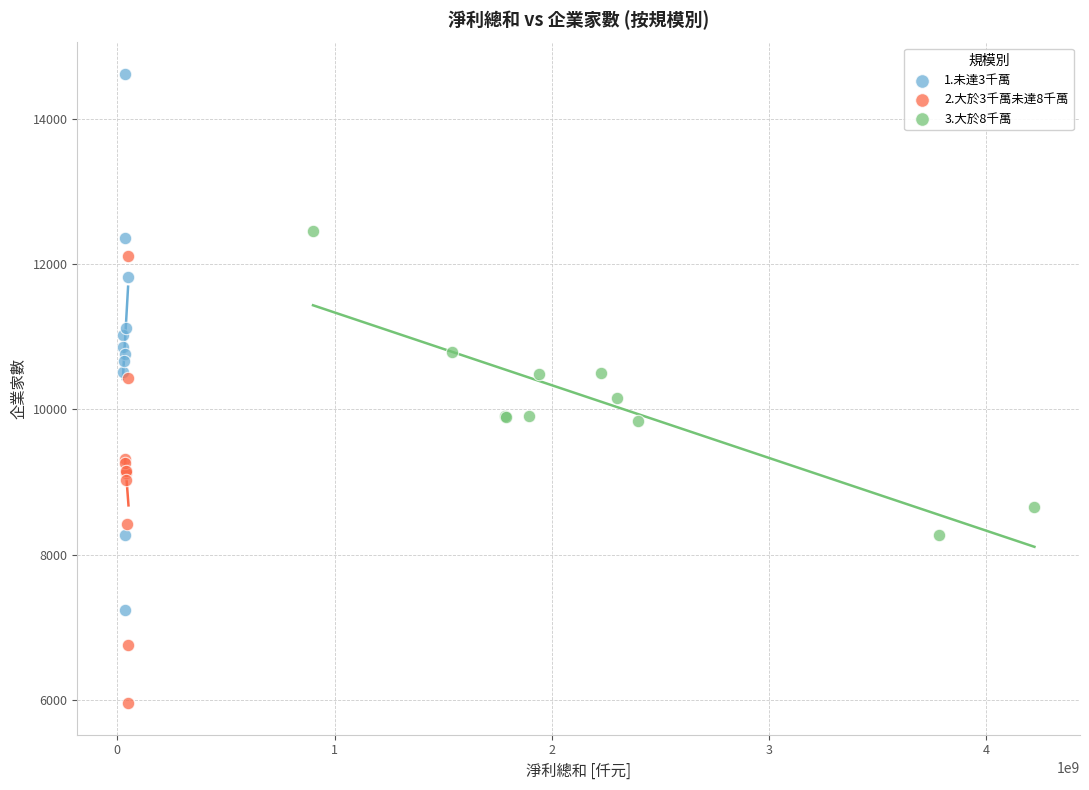

Which series has the widest spread of Y values?

1.未達3千萬